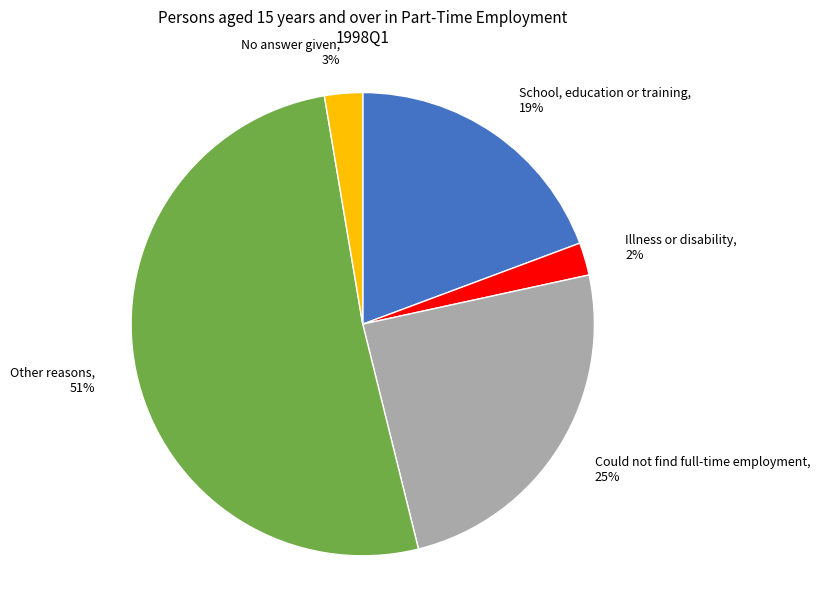

How many segments does this pie chart have?

5